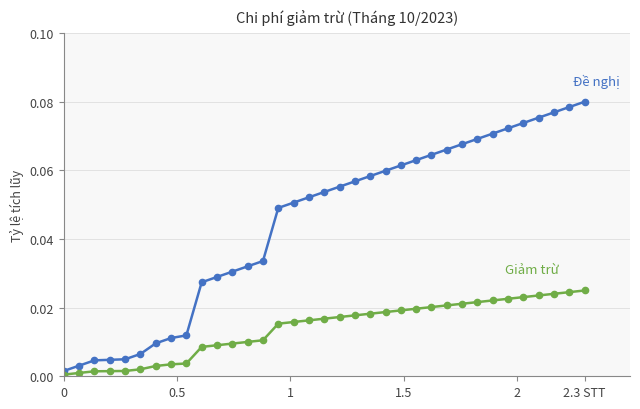

How many lines are shown in the chart?

2